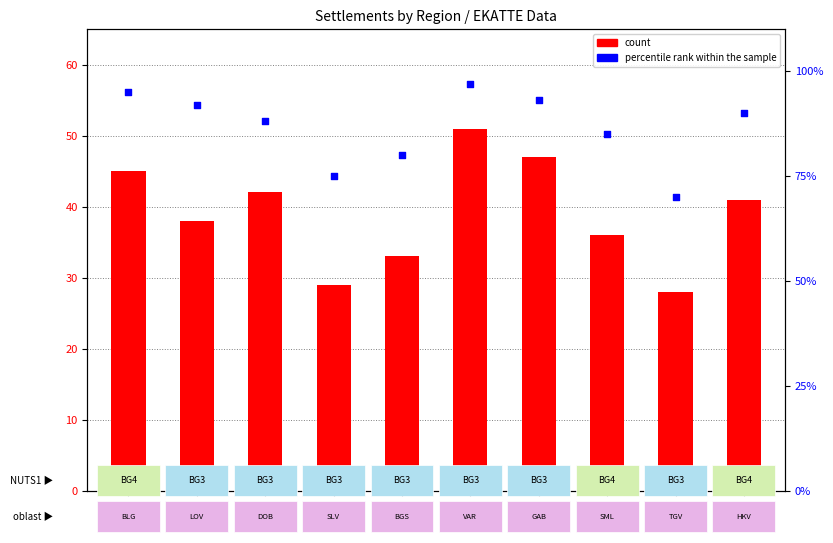

At how many categories does at least one series exceed 31?

10